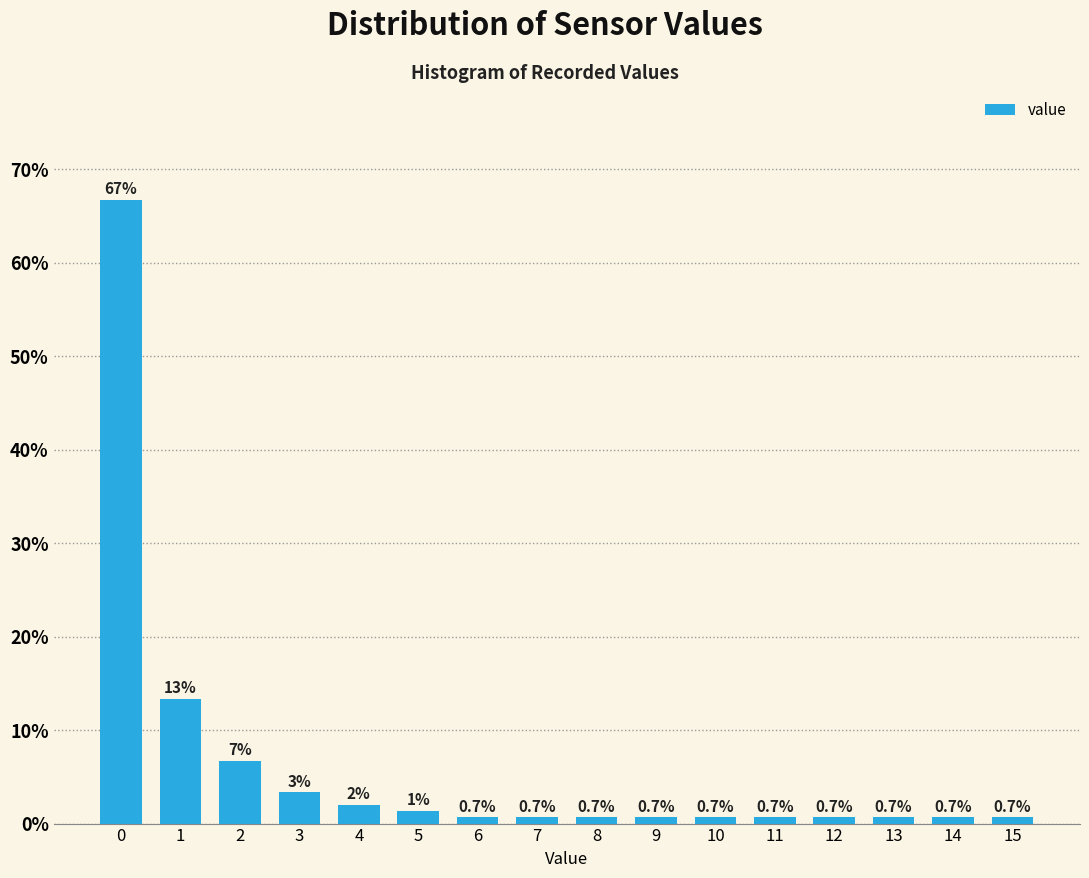

What is the change in value from 1 to 5?

-12.0